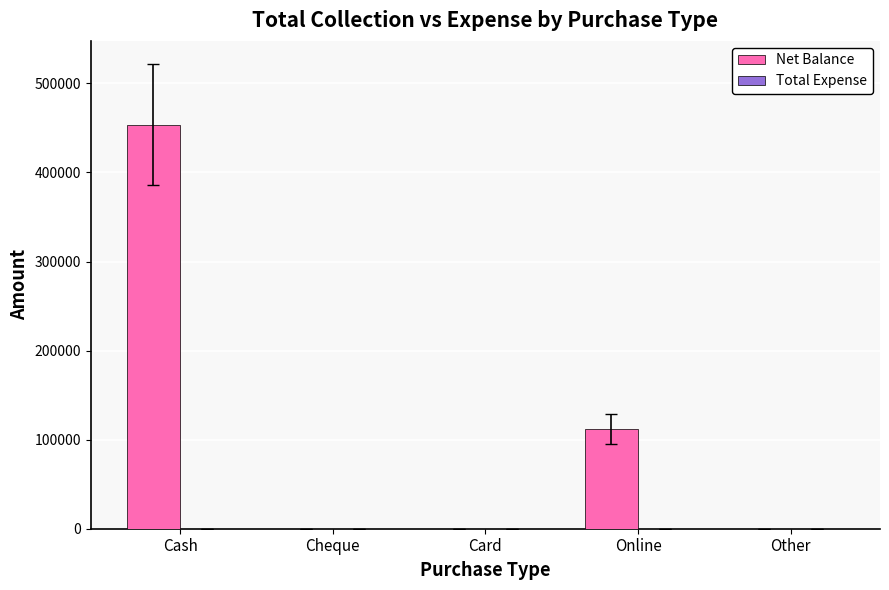

Reading right to left, list all the values displayed in this chart.

Other=0	Online=112100	Card=0	Cheque=0	Cash=453601